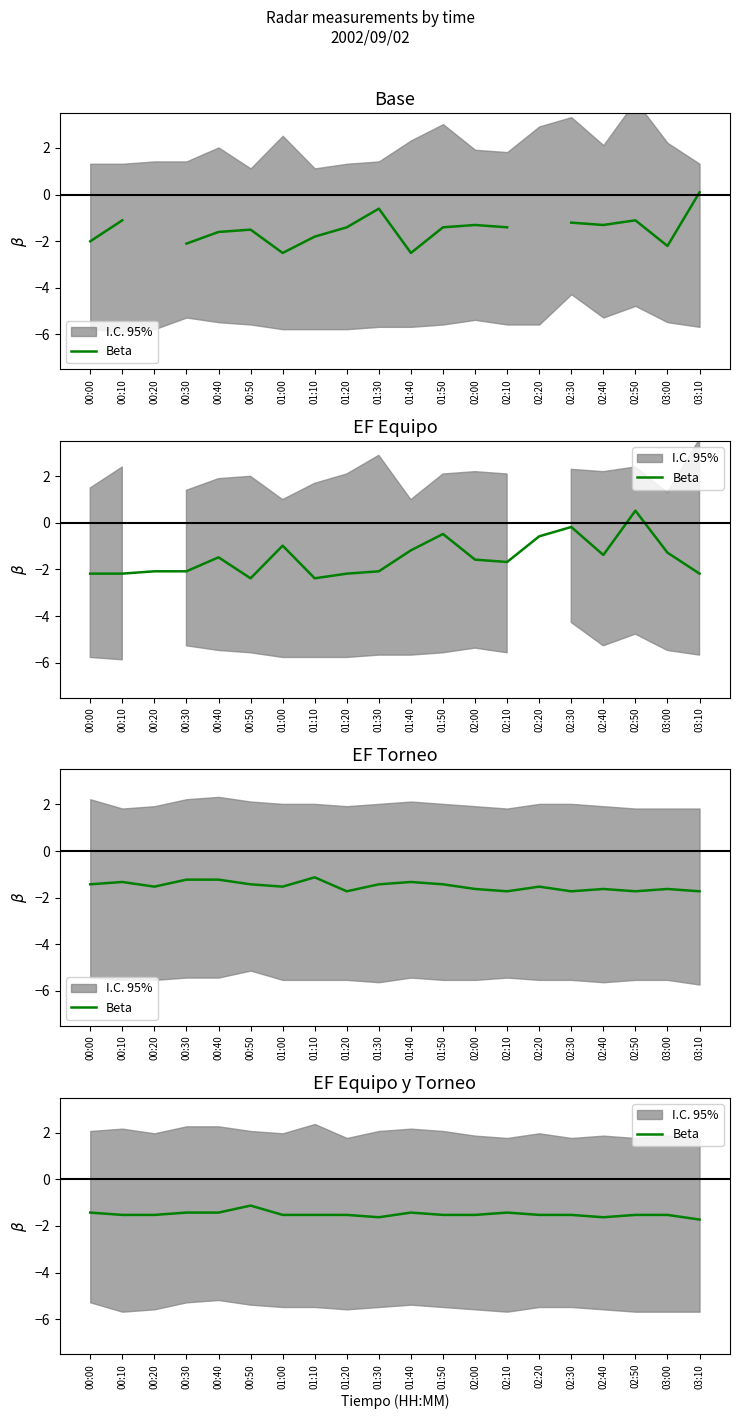

The chart shows a value of -1.4 at 02:10. True or false?

True